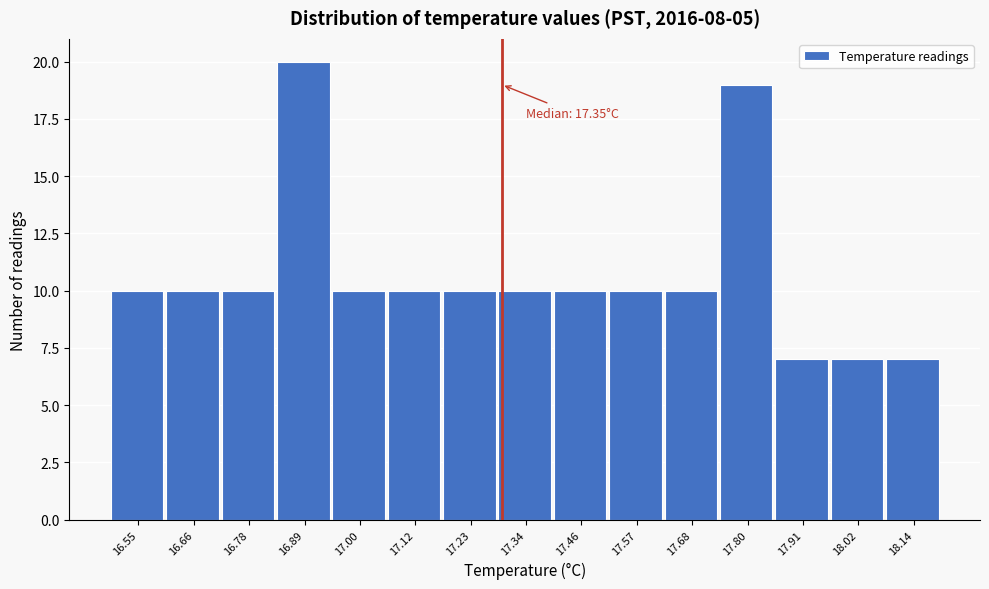

Reading left to right, transcribe all the data shown in this chart.

10	10	10	20	10	10	10	10	10	10	10	19	7	7	7